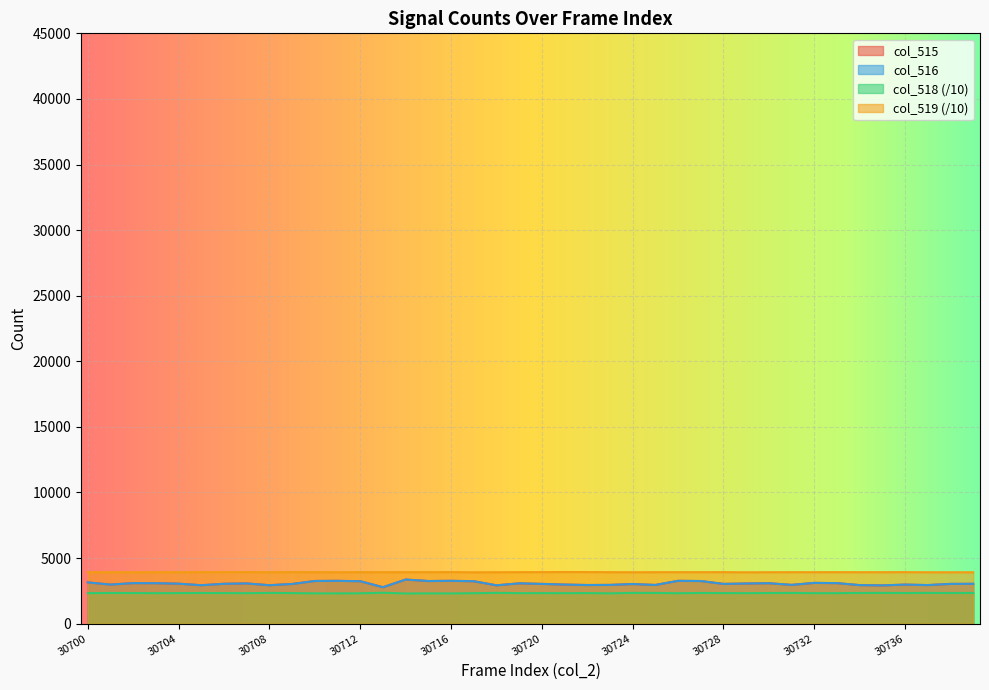

How many lines are shown in the chart?

4